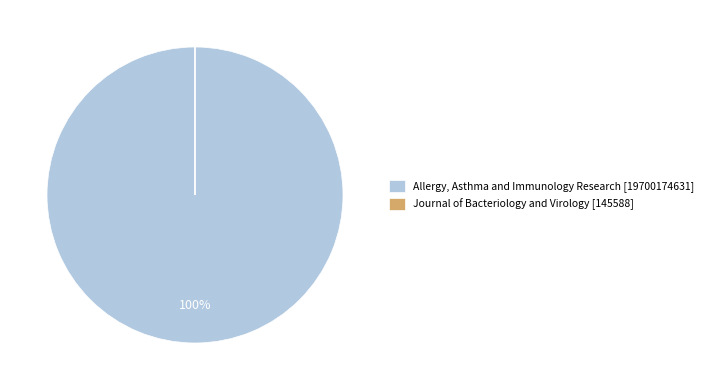

To the nearest percent, what is the difference between the largest and smallest slice percentages?

100%